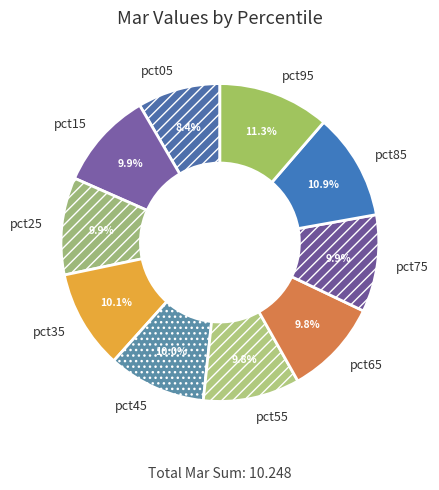

True or false: pct95 accounts for 2% of the total.

False